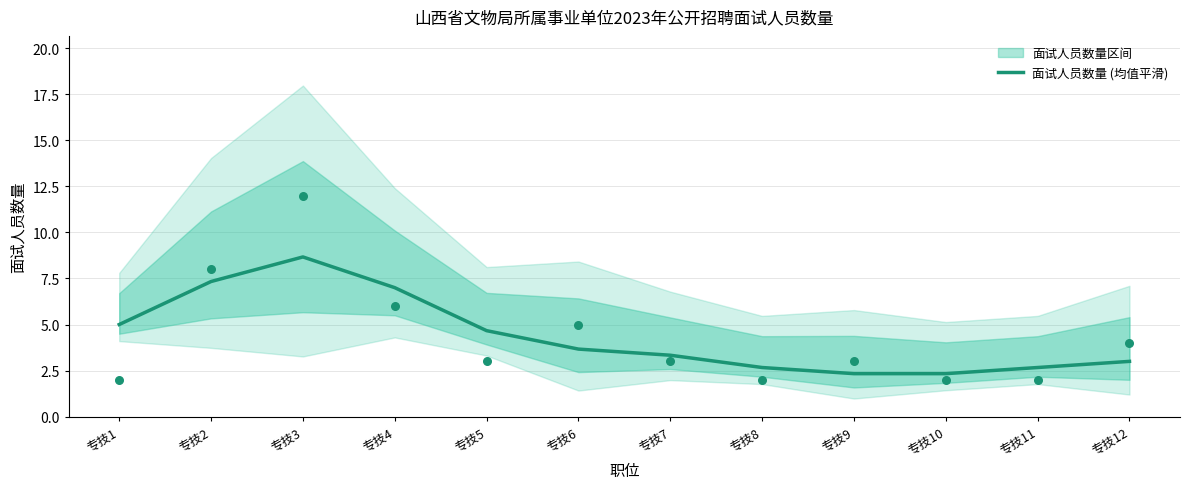

What is the change in value from 专技6 to 专技8?

-1.0